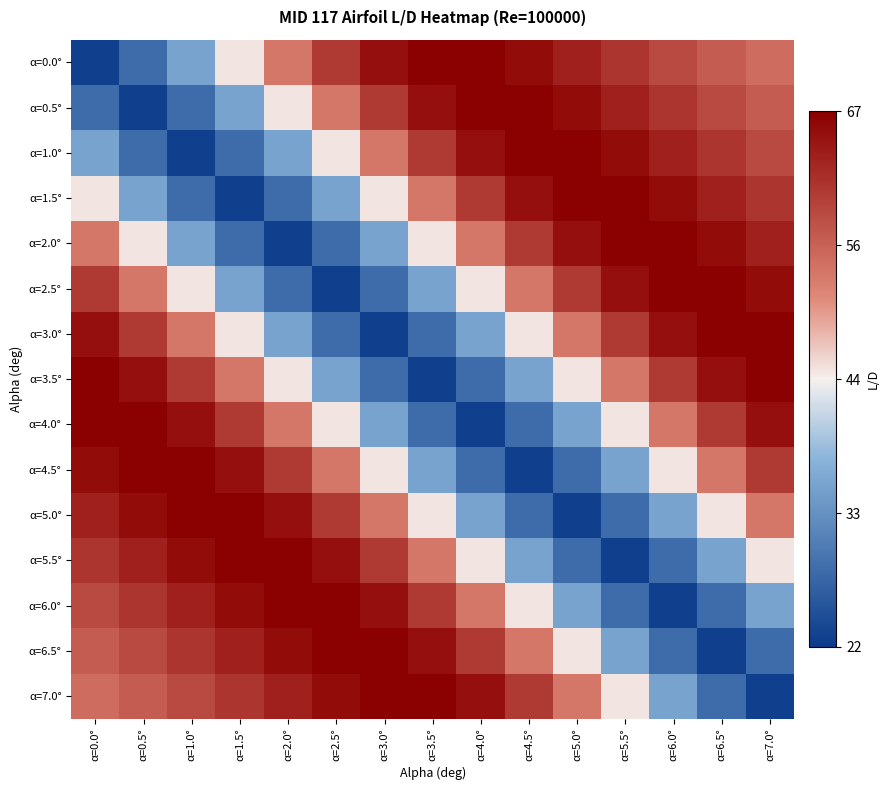

At α=0.5°, list the series in order from largest to smallest.

α=4.0°, α=4.5°, α=5.0°, α=3.5°, α=5.5°, α=6.0°, α=3.0°, α=6.5°, α=7.0°, α=2.5°, α=2.0°, α=1.5°, α=0.0°, α=1.0°, α=0.5°